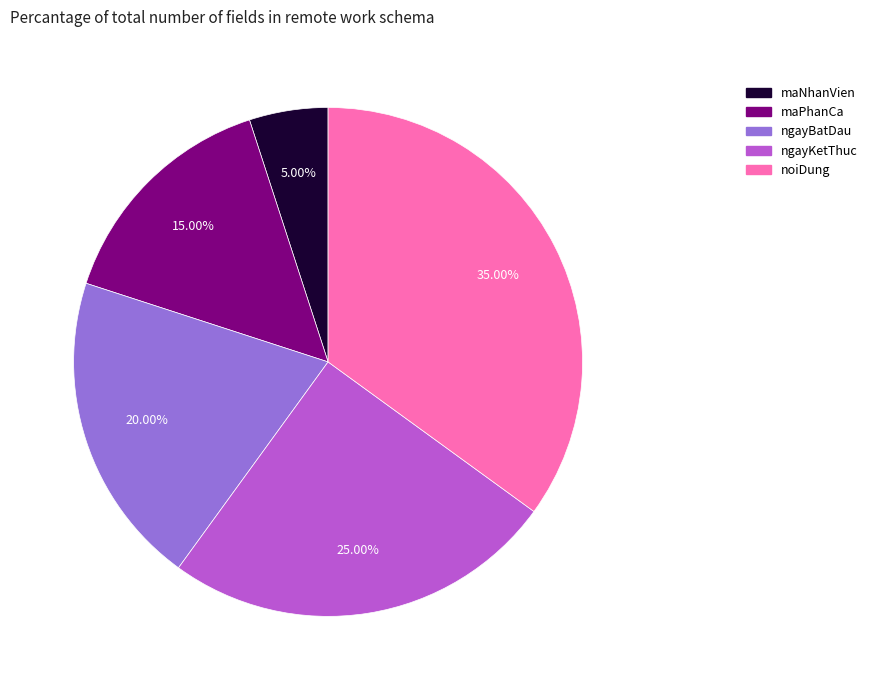

Rank the categories by value from highest to lowest.

noiDung, ngayKetThuc, ngayBatDau, maPhanCa, maNhanVien